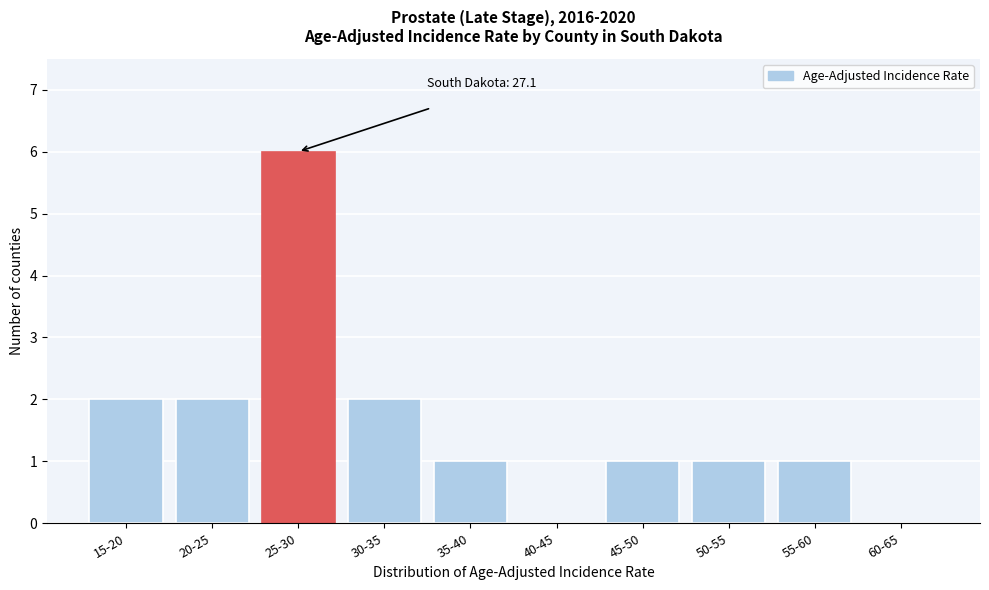

Reading right to left, transcribe all the data shown in this chart.

60-65=0	55-60=1	50-55=1	45-50=1	40-45=0	35-40=1	30-35=2	25-30=6	20-25=2	15-20=2